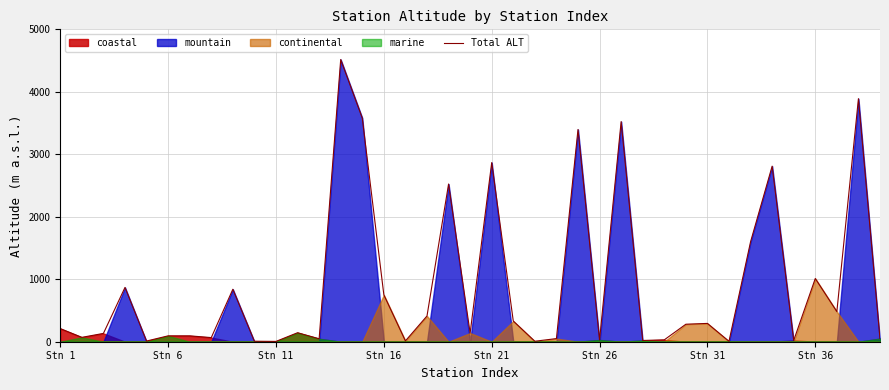

Reading left to right, what are all the values shown in this chart?

210	70	133	869	11	94	94	66	840	8	5	144	47	4517	3580	750	13	412	2524	139	2867	331	8	50	3397	28	3523	20	30	280	293	7	1600	2810	21	1012	482	3890	50